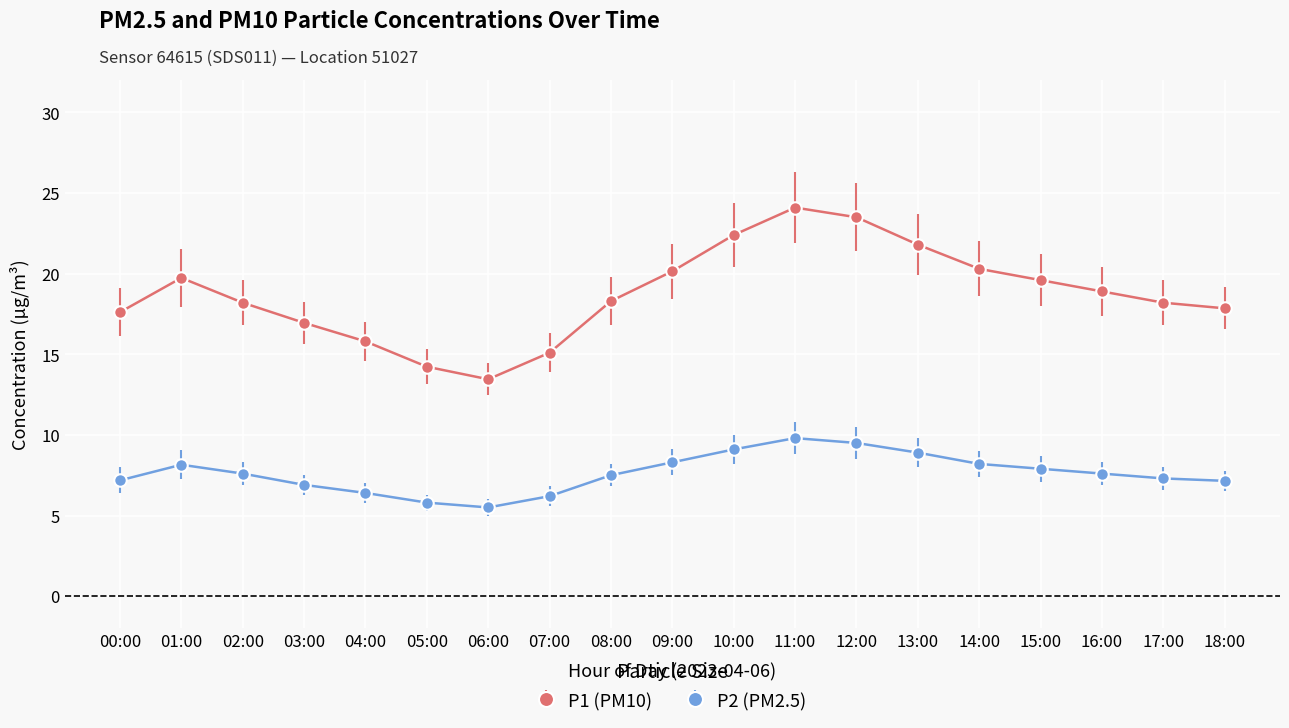

At 03:00, list the series in order from smallest to largest.

P2 (PM2.5), P1 (PM10)